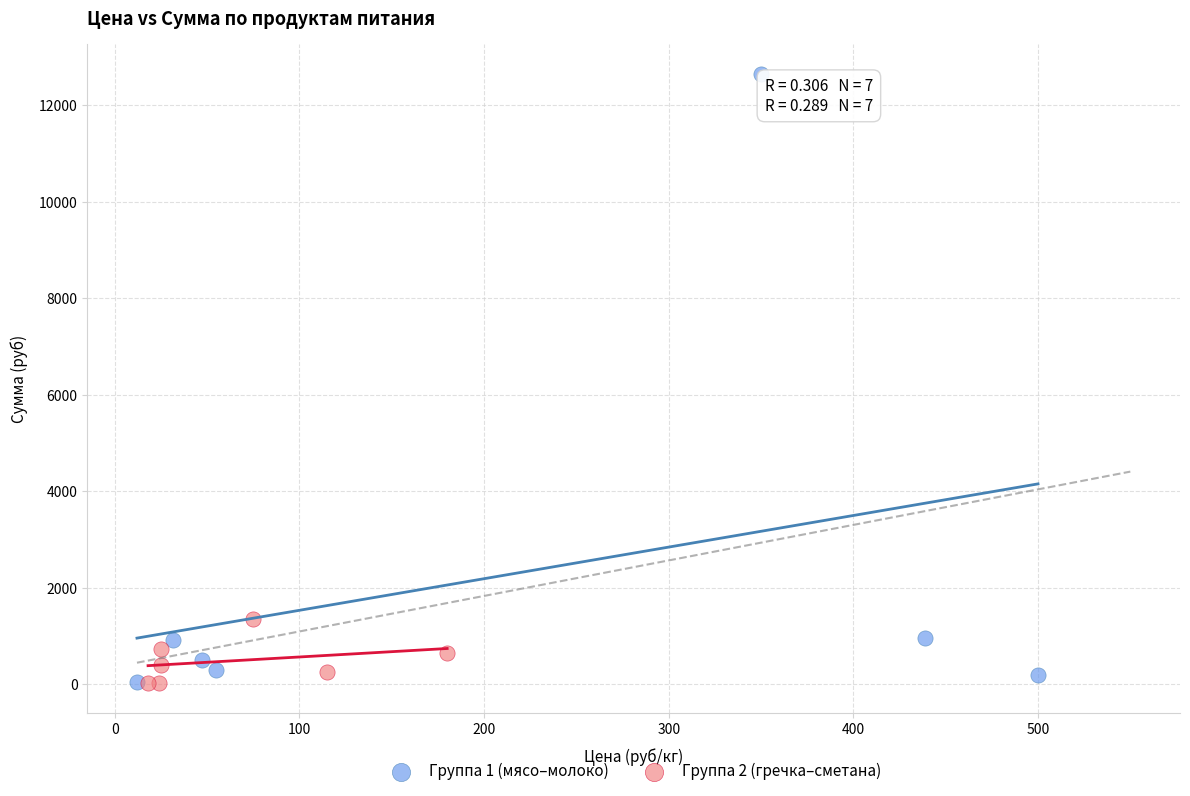

Which series contains the highest Y value?

Группа 1 (мясо–молоко)